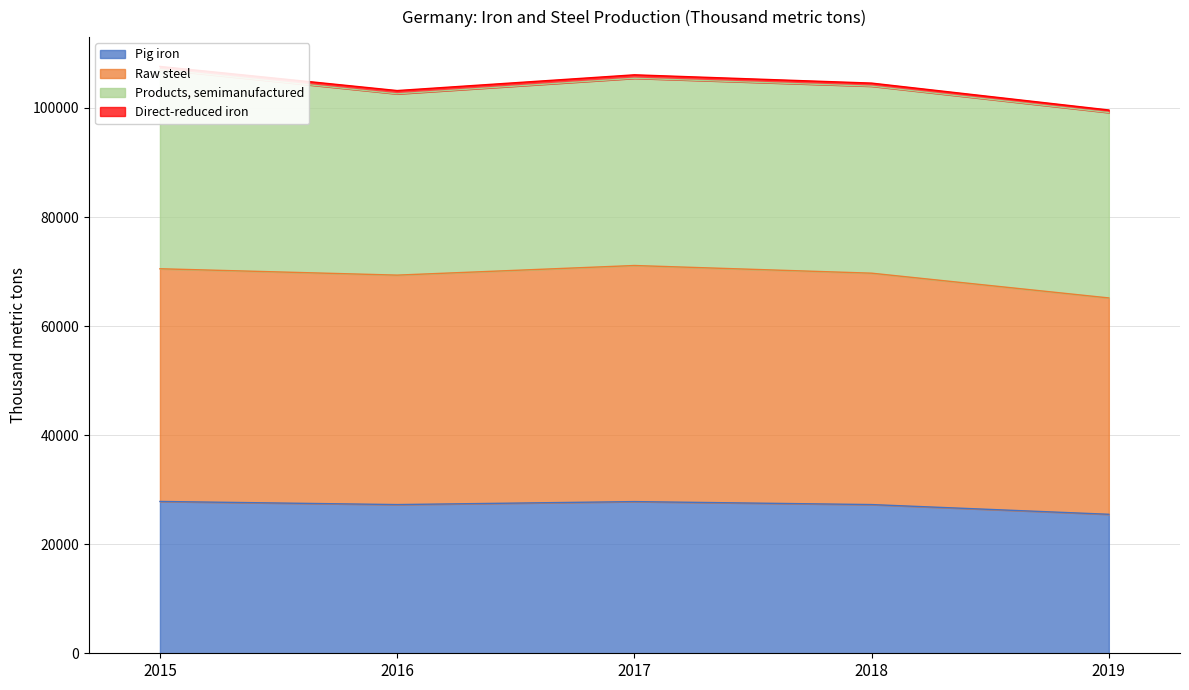

The value of Pig iron at 2017 is 27816. True or false?

True